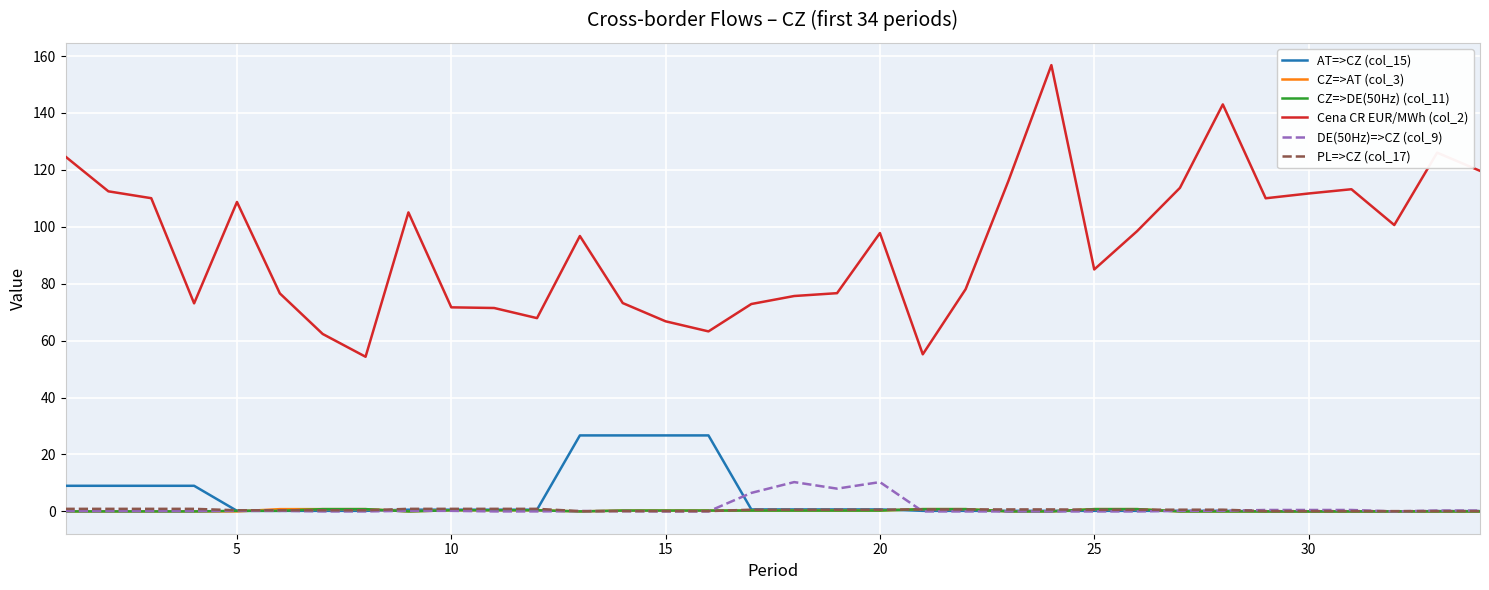

What is the maximum value for AT=>CZ (col_15)?

26.7